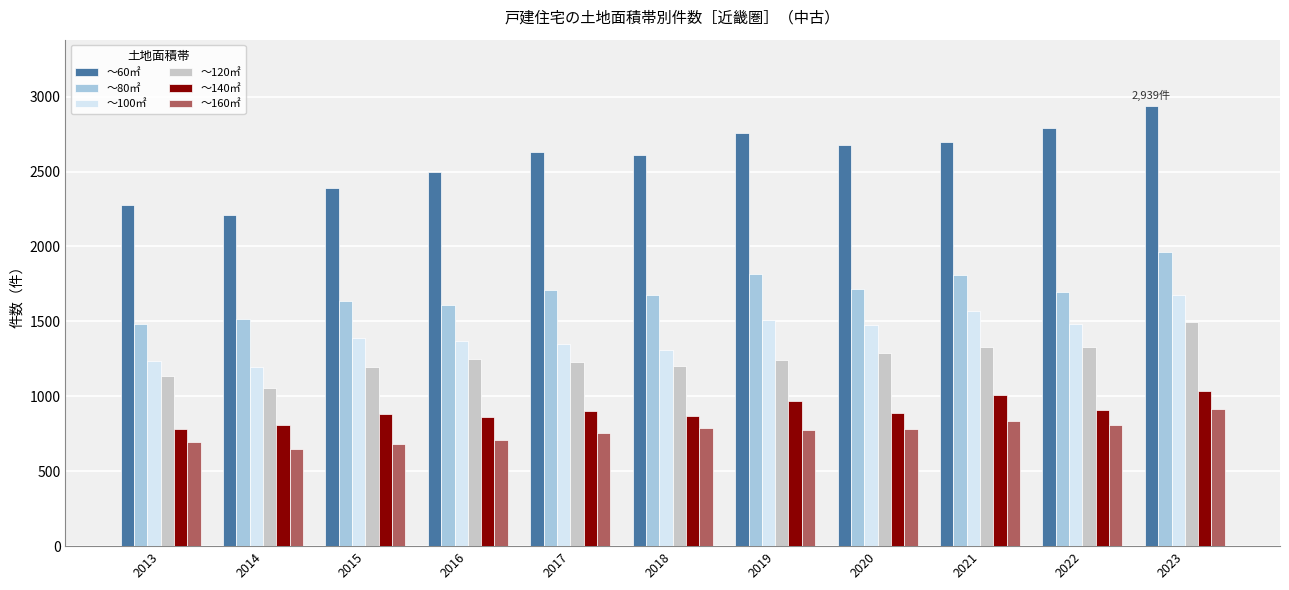

At which category is the sum across all series the highest?

2023